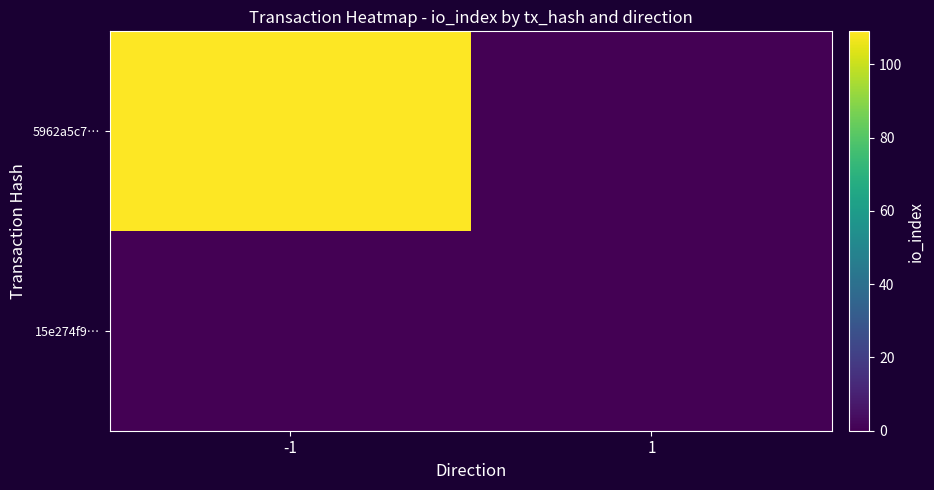

Reading left to right, what are all the values shown in this chart?

5962a5c7…: -1=109	1=0
15e274f9…: -1=0	1=0